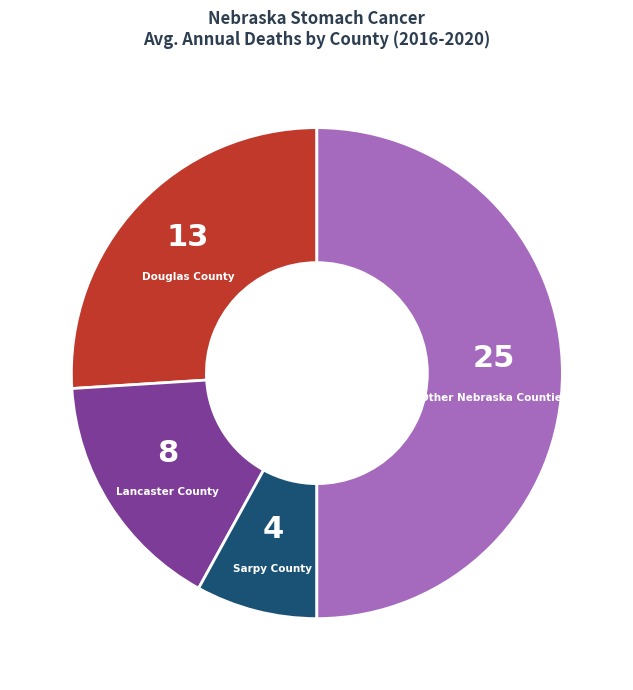

Which category accounts for the majority?

Other Nebraska Counties